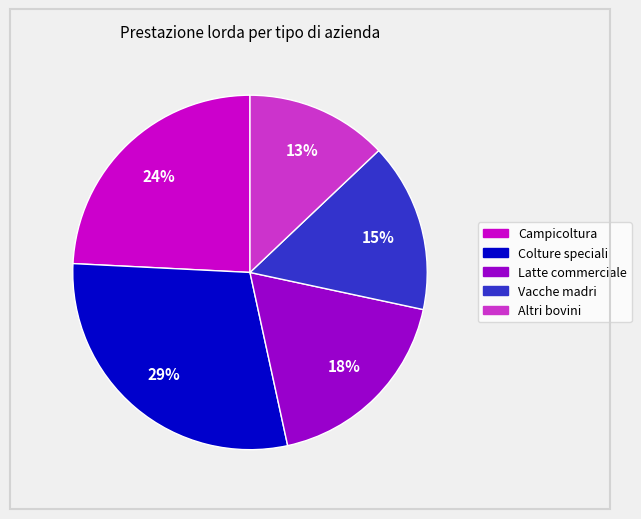

To the nearest percent, what portion does Colture speciali represent?

29%